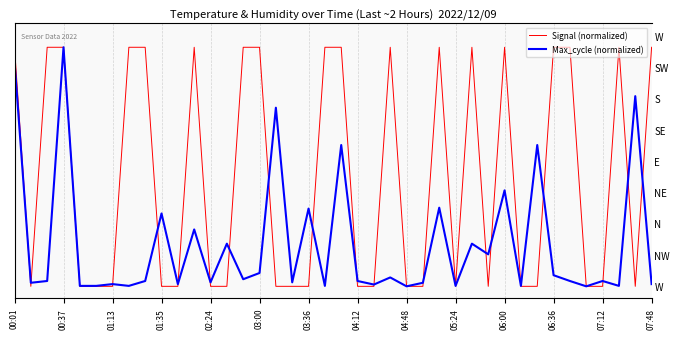

Reading left to right, extract all data points from this chart.

Signal (normalized): 1.0	0.0	1.0	1.0	0.0	0.0	0.0	1.0	1.0	0.0	0.0	1.0	0.0	0.0	1.0	1.0	0.0	0.0	0.0	1.0	1.0	0.0	0.0	1.0	0.0	0.0	1.0	0.0	1.0	0.0	1.0	0.0	0.0	1.0	1.0	0.0	0.0	1.0	0.0	1.0
Max_cycle (normalized): 0.9	0.0	0.0	1.0	0.0	0.0	0.0	0.0	0.0	0.3	0.0	0.2	0.0	0.2	0.0	0.1	0.7	0.0	0.3	0.0	0.6	0.0	0.0	0.0	0.0	0.0	0.3	0.0	0.2	0.1	0.4	0.0	0.6	0.0	0.0	0.0	0.0	0.0	0.8	0.0